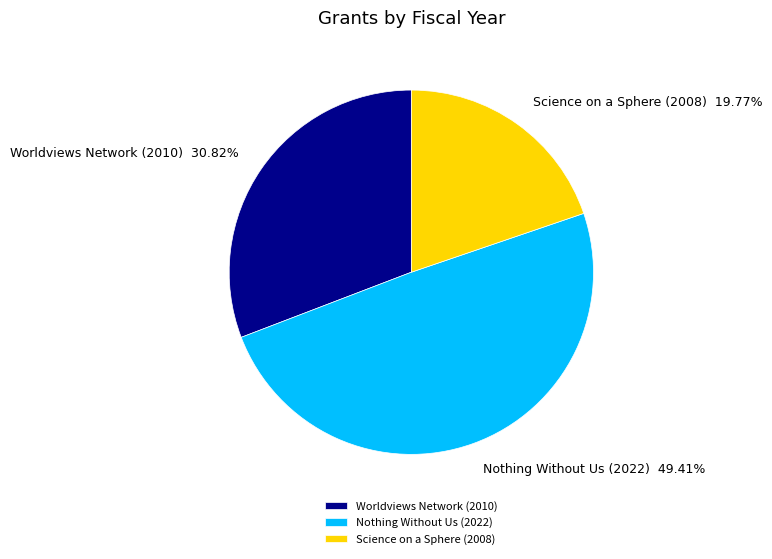

What portion of the pie excludes Science on a Sphere (2008)?

80.2%